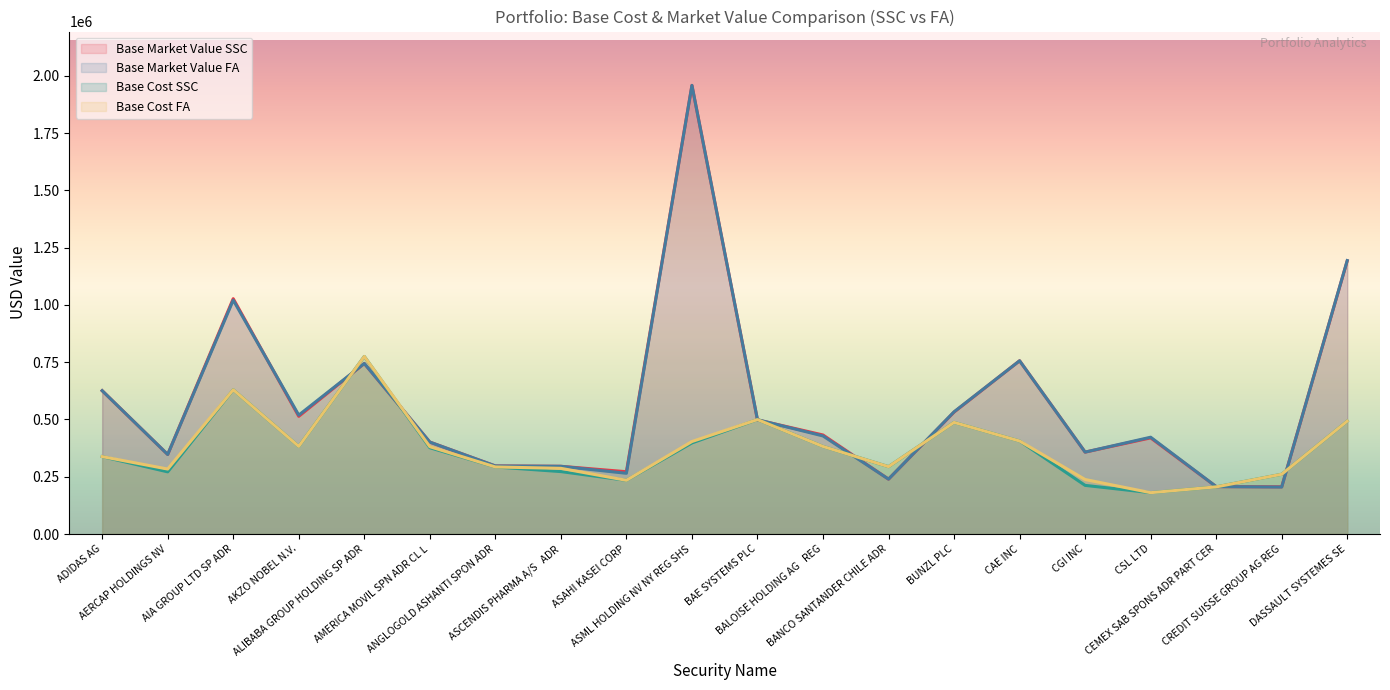

What is the average value of the Base Market Value FA series?

565957.3